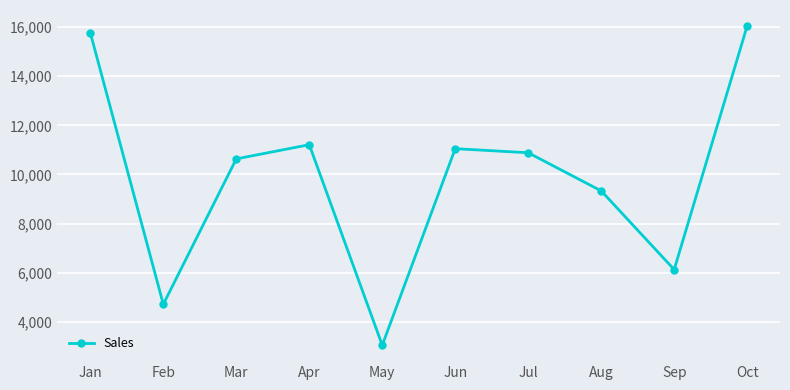

Rank the categories by value from lowest to highest.

May, Feb, Sep, Aug, Mar, Jul, Jun, Apr, Jan, Oct